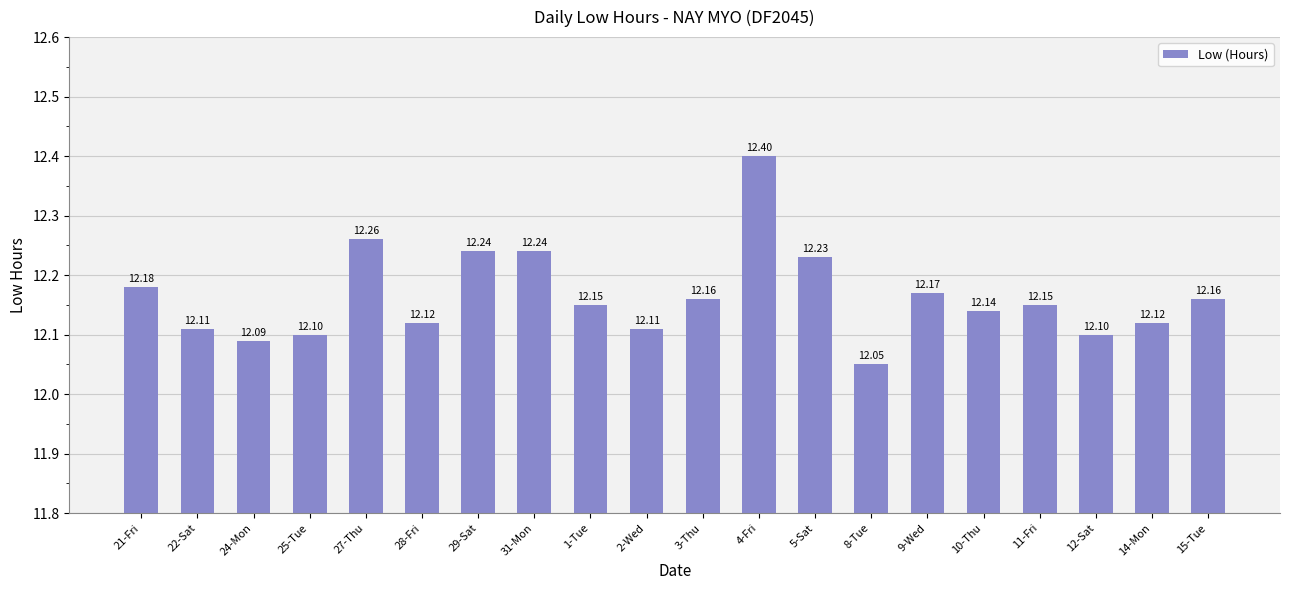

What is the change in value from 28-Fri to 5-Sat?

+0.1